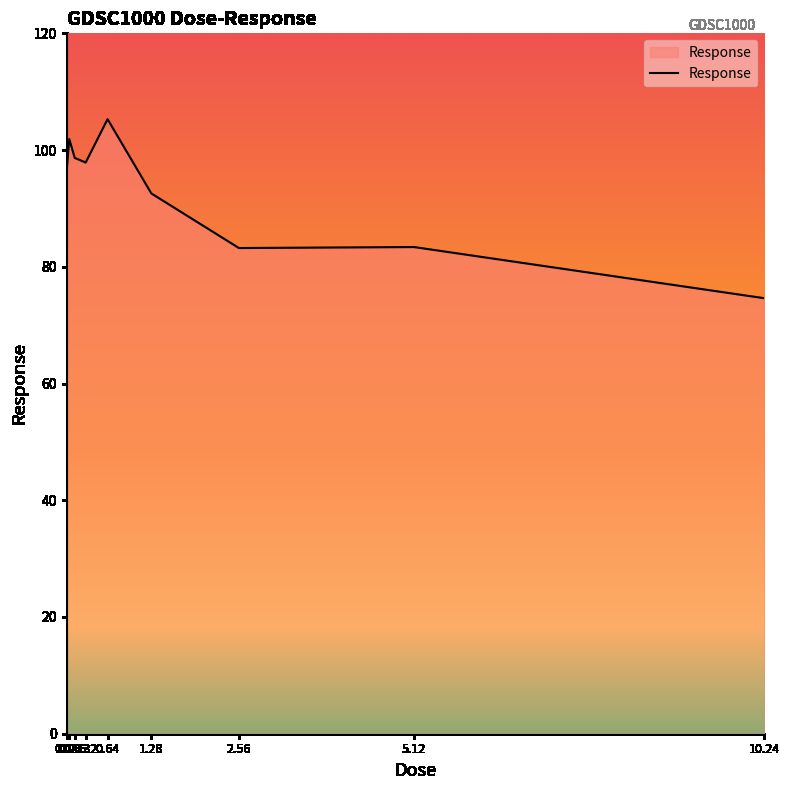

What is the greatest value displayed?

105.3